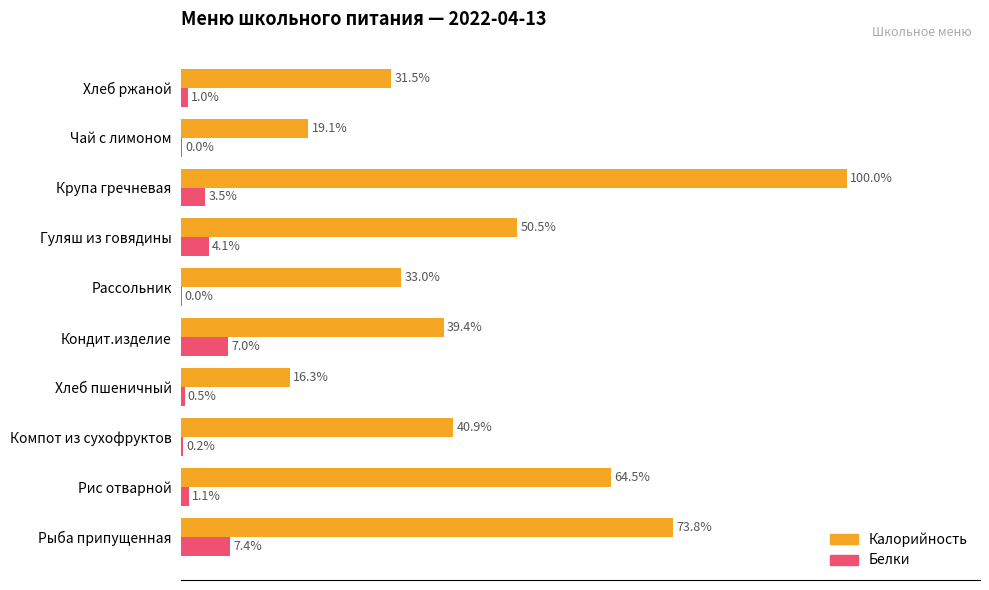

Which category has the highest value across all series?

Крупа гречневая